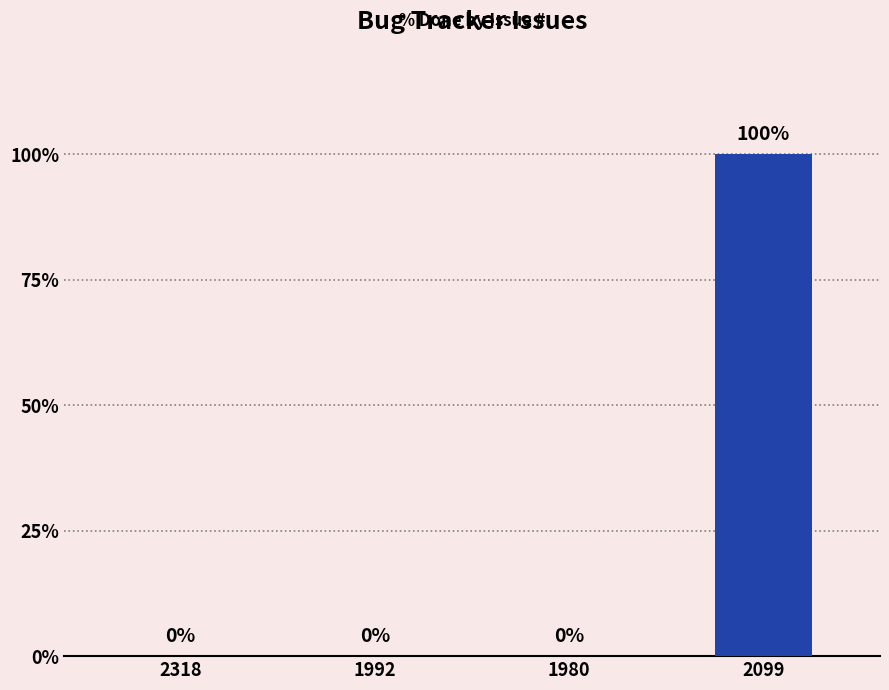

True or false: the data shows 0 at 1992.

True